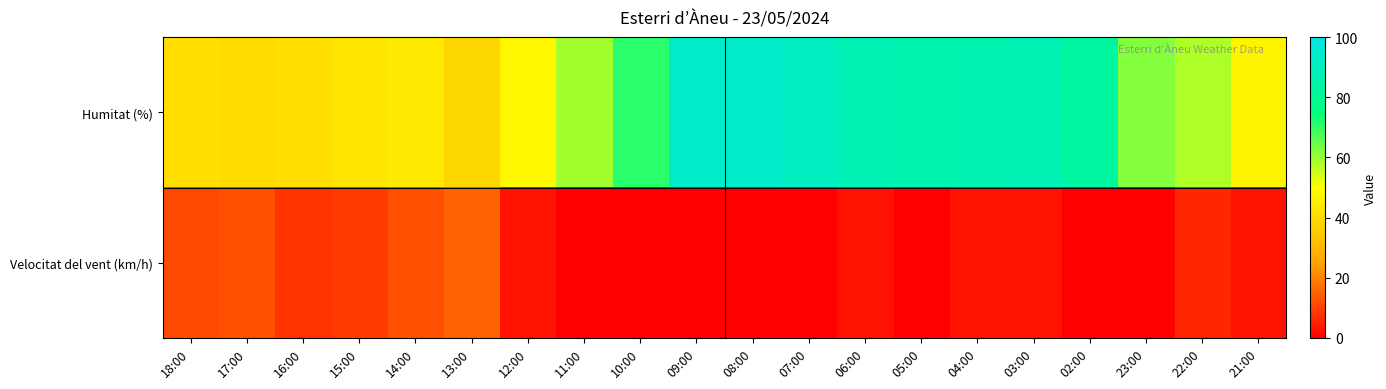

Count the number of data series in this chart.

2